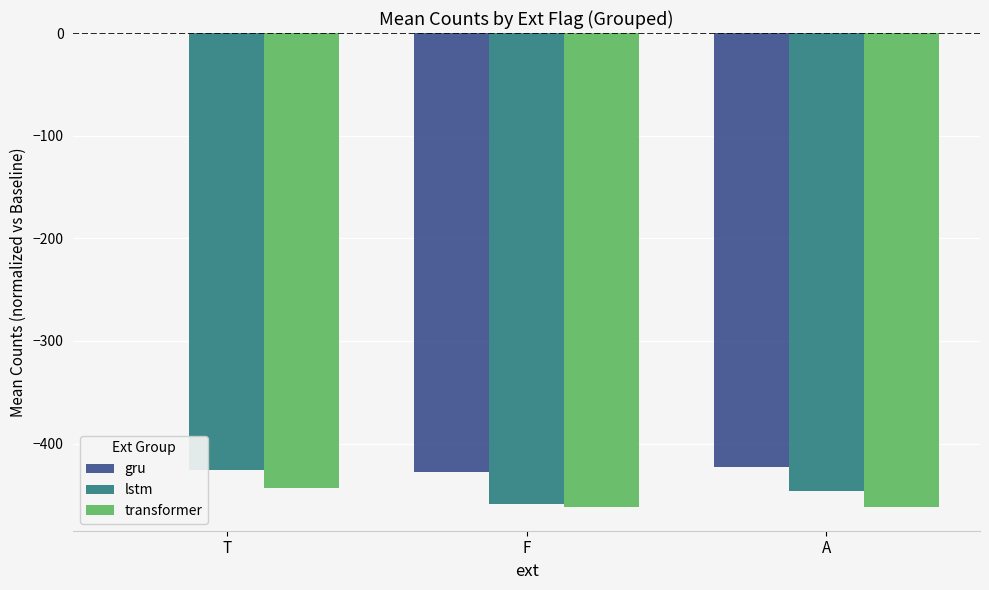

At which category is the sum across all series the highest?

T